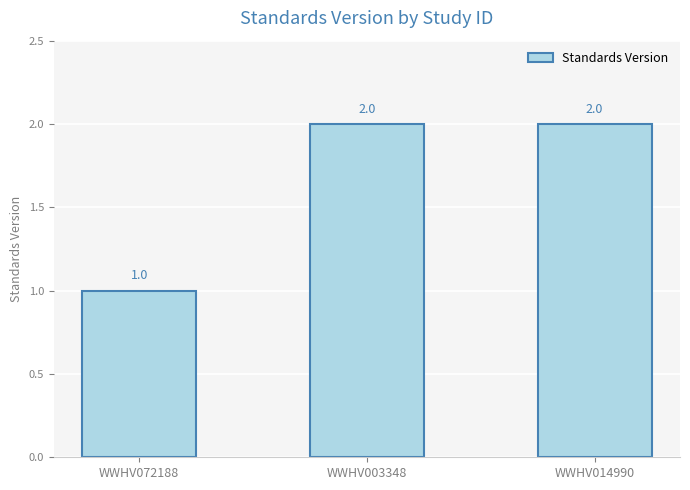

Where is the data nearest to the value 1?

WWHV072188